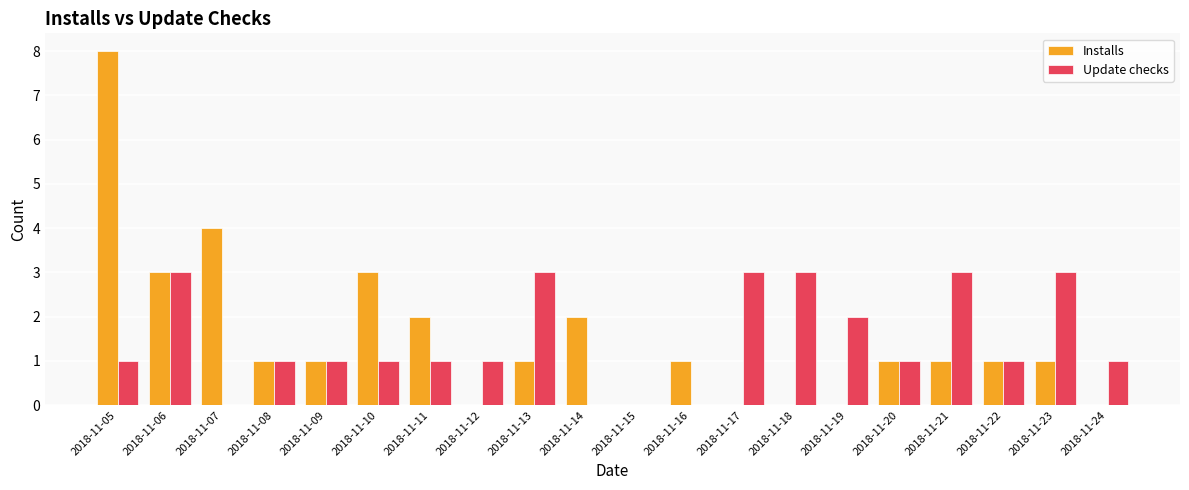

Between 2018-11-08 and 2018-11-23, which series saw the biggest shift?

Update checks